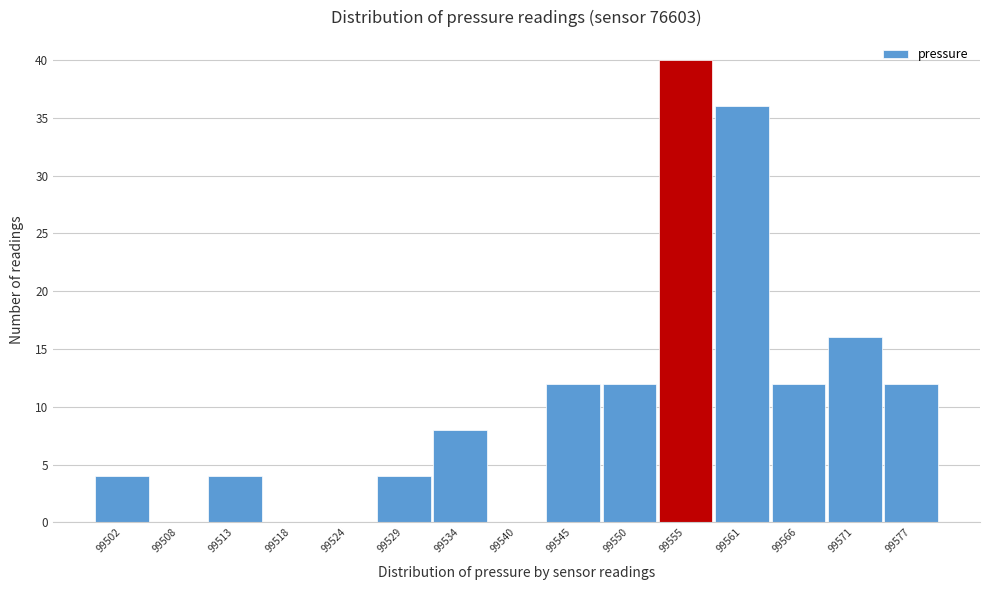

Reading left to right, transcribe all the data shown in this chart.

99502=4	99508=0	99513=4	99518=0	99524=0	99529=4	99534=8	99540=0	99545=12	99550=12	99555=40	99561=36	99566=12	99571=16	99577=12